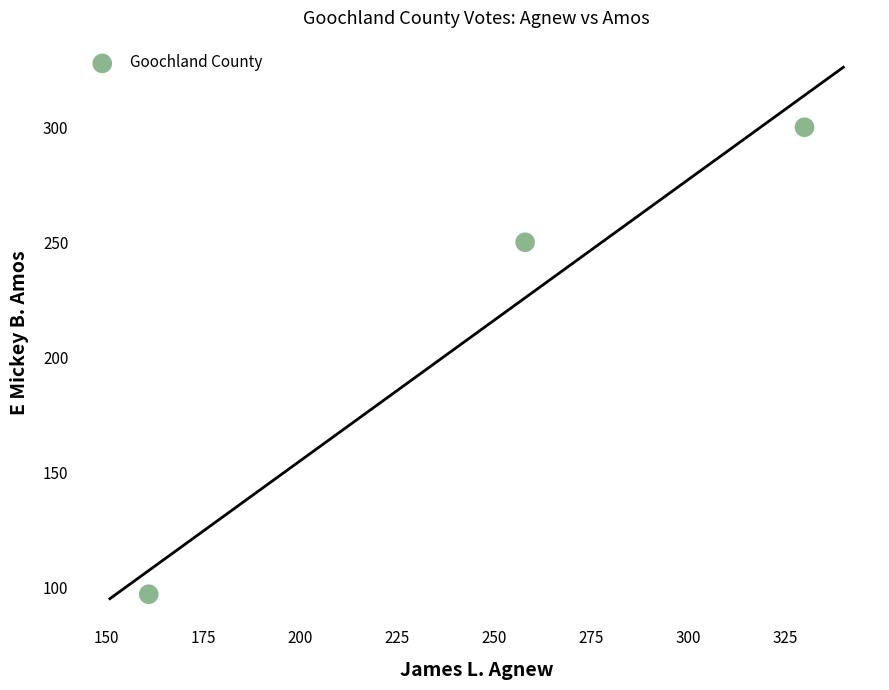

What is the average Y value?

216